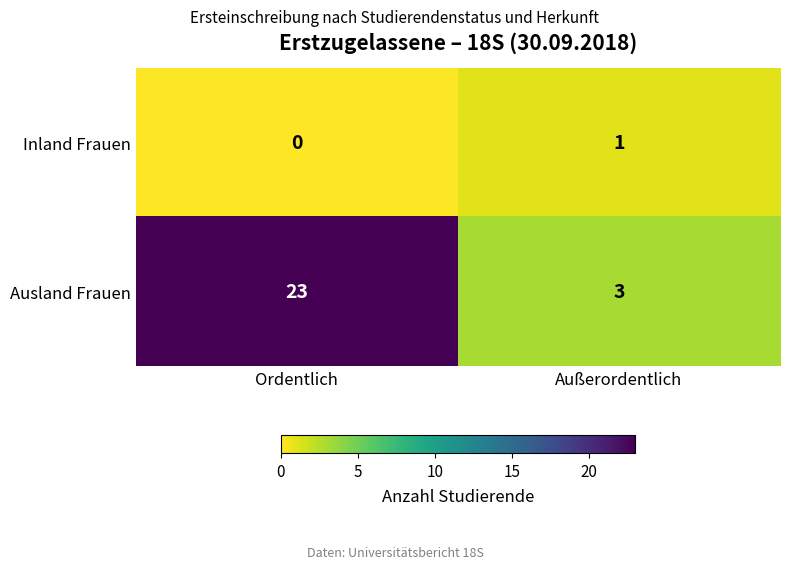

What is the difference between the Ausland Frauen values at Außerordentlich and Ordentlich?

20